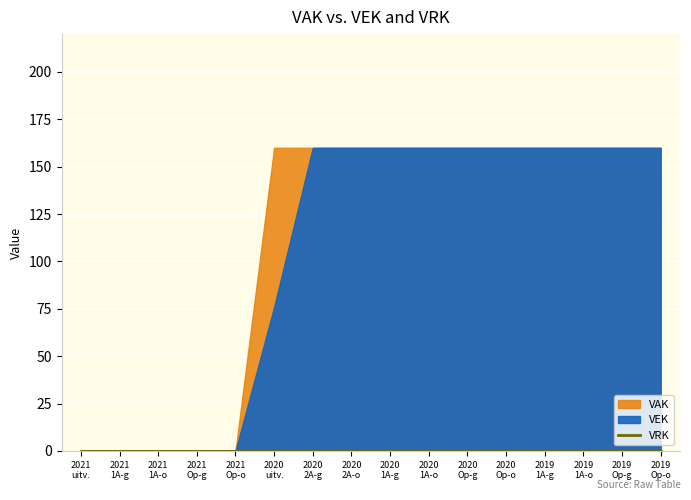

Which series has the largest range (max minus min)?

VEK